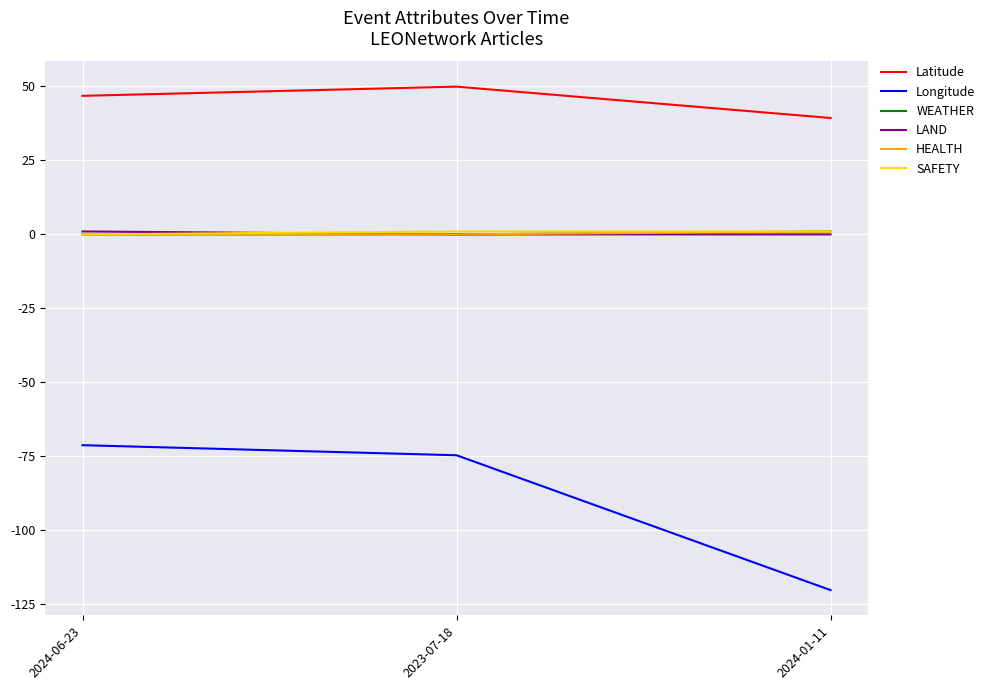

Does the chart have visible grid lines?

Yes